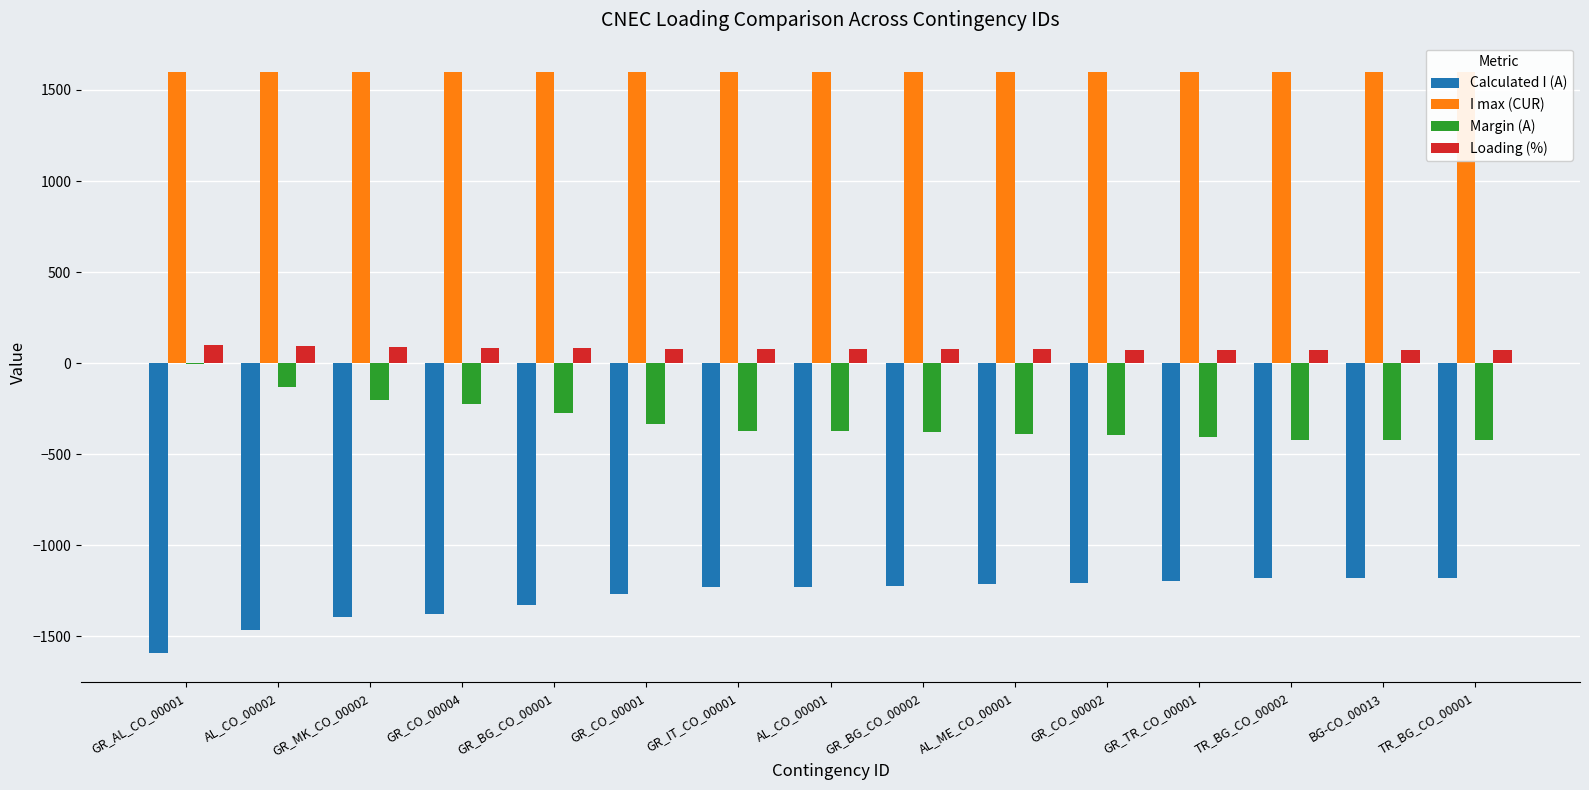

Reading left to right, list all the values displayed in this chart.

Calculated I (A): -1593	-1467	-1396	-1377	-1329	-1266	-1228	-1227	-1224	-1214	-1205	-1195	-1180	-1179	-1177
I max (CUR): 1600	1600	1600	1600	1600	1600	1600	1600	1600	1600	1600	1600	1600	1600	1600
Margin (A): -7	-133	-204	-223	-271	-334	-372	-373	-376	-386	-395	-405	-420	-421	-423
Loading (%): 100	92	87	86	83	79	77	77	77	76	75	75	74	74	74